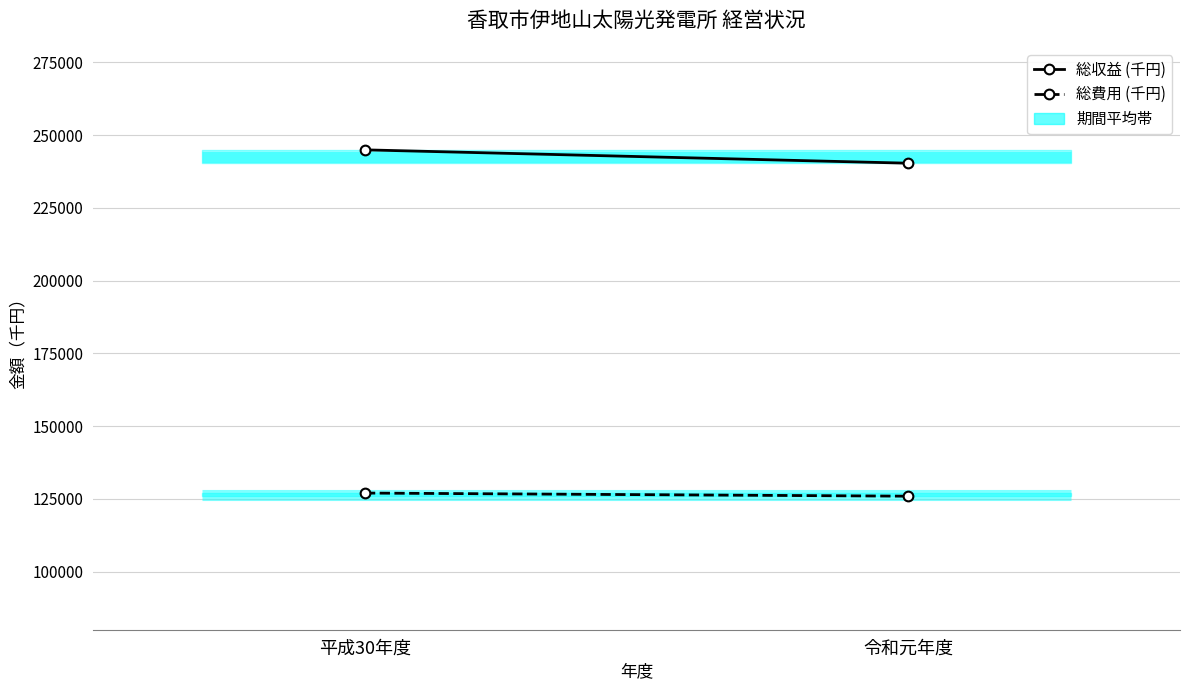

Is it true that 総費用 (千円) equals 210260 at 平成30年度?

False